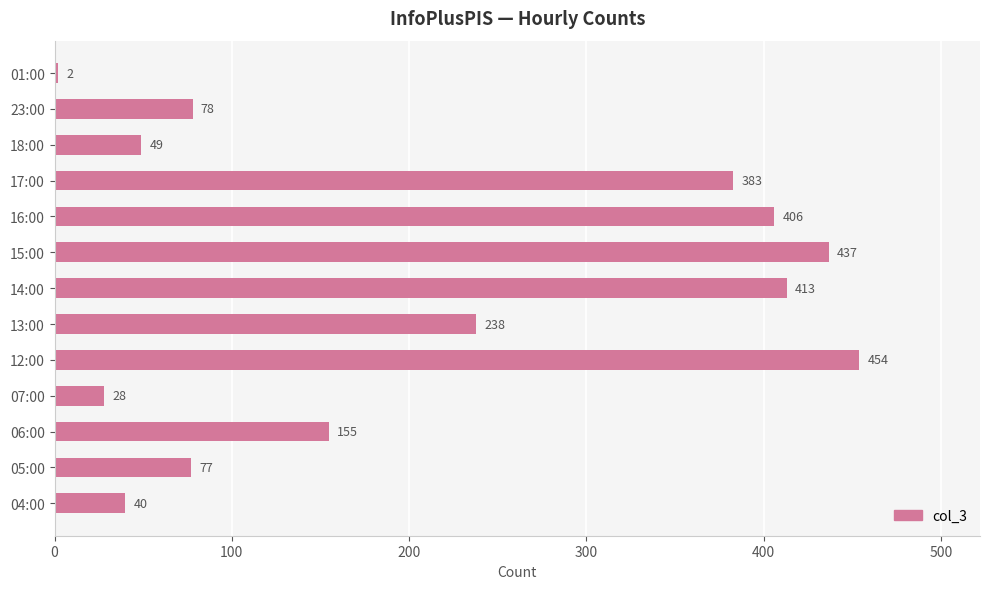

What is the sum of all values?

2760